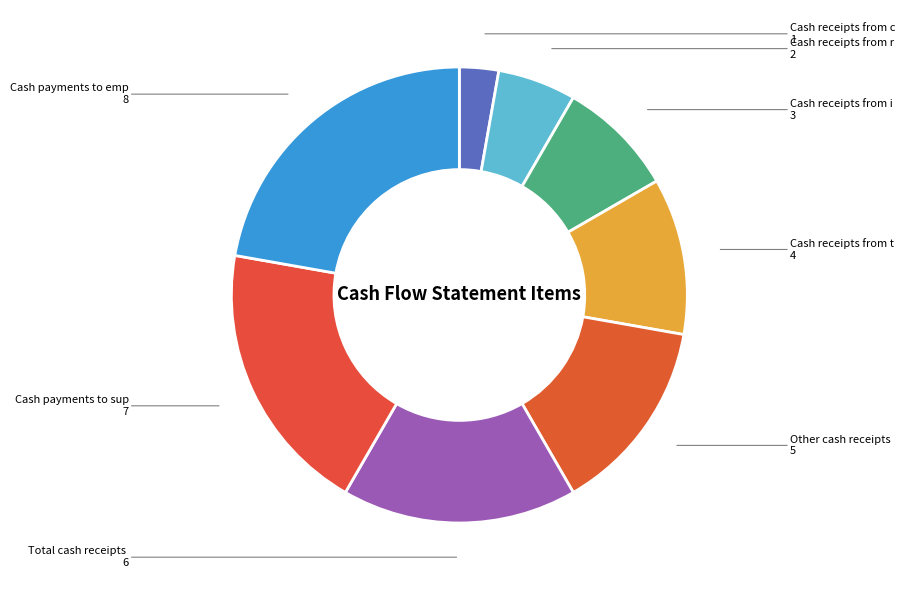

How many segments does this pie chart have?

8